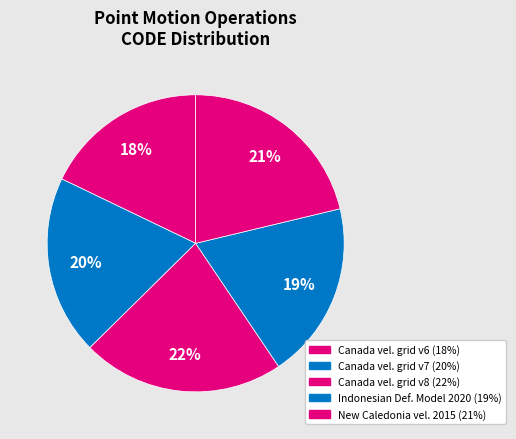

Which slice is the largest?

Canada velocity grid v8